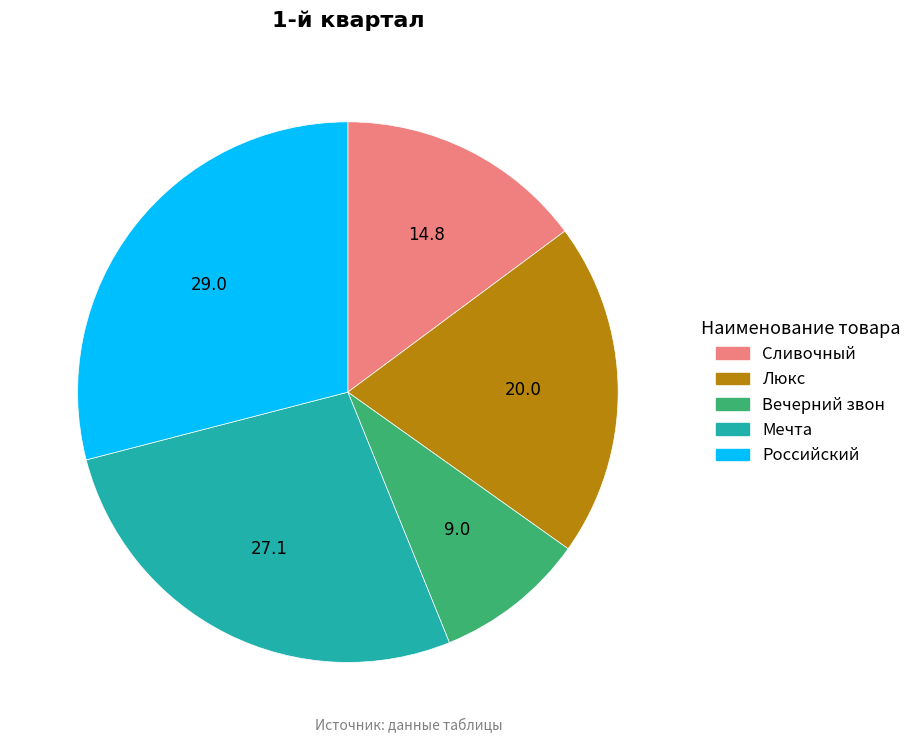

Combined, do Вечерний звон and Мечта account for over 50%?

No